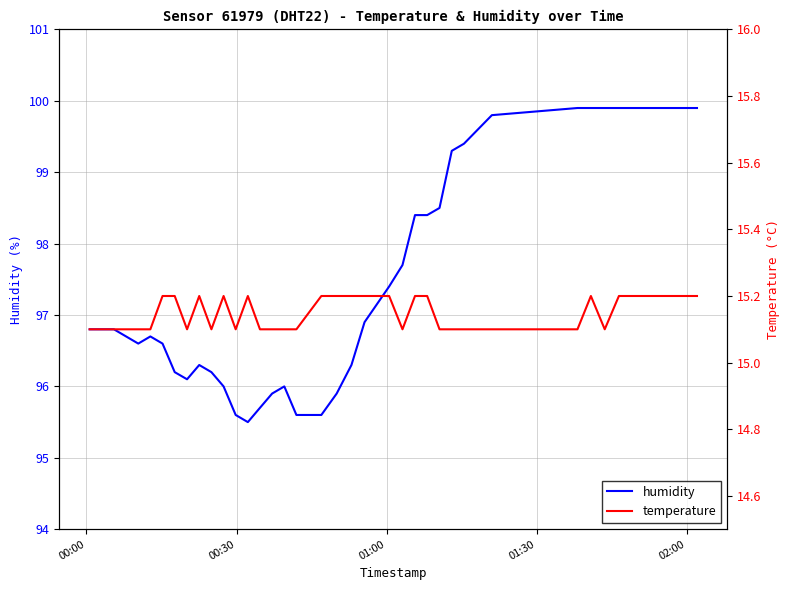

True or false: temperature has more than 1 points higher than both neighbors.

True